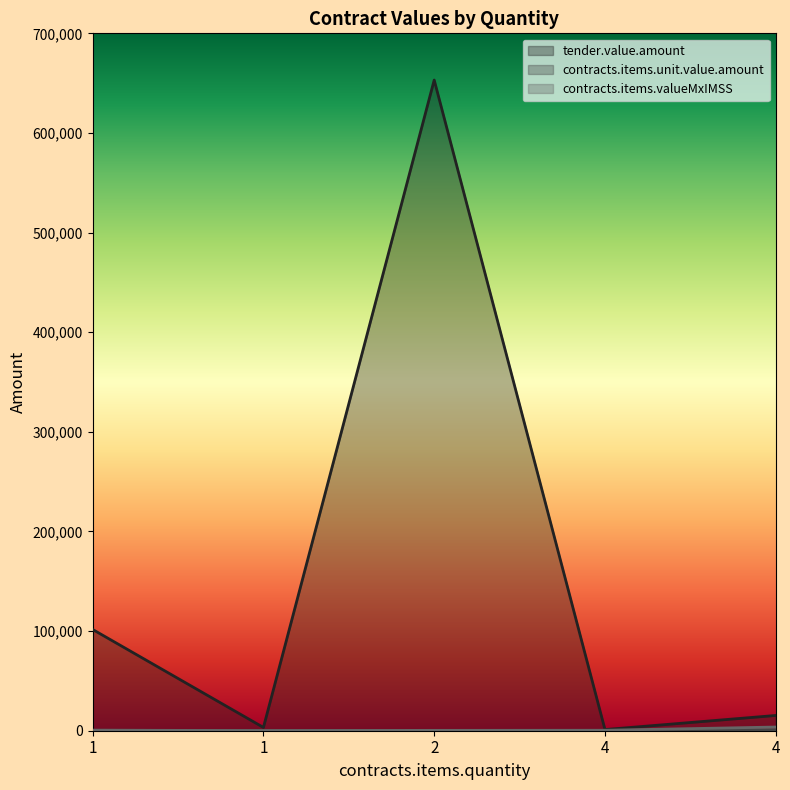

How many data points does each series have?

5